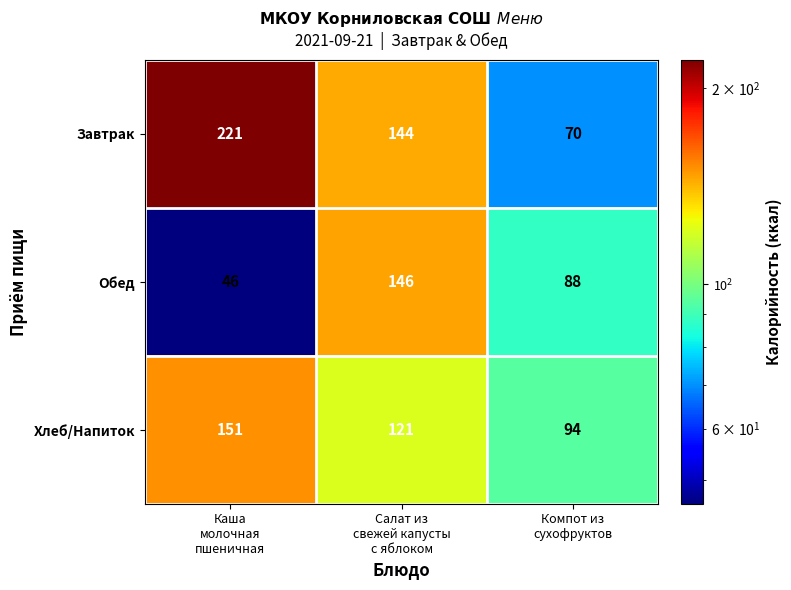

What is the total value across all series at Компот из
сухофруктов?

252